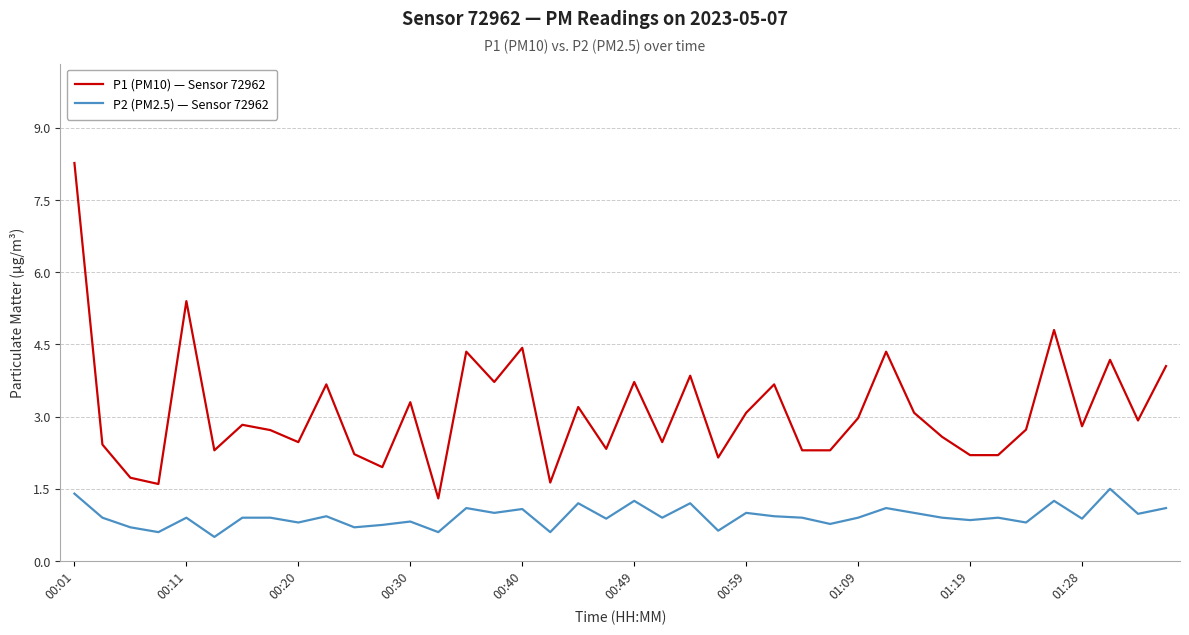

Which series has the largest total across all categories?

P1 (PM10) — Sensor 72962